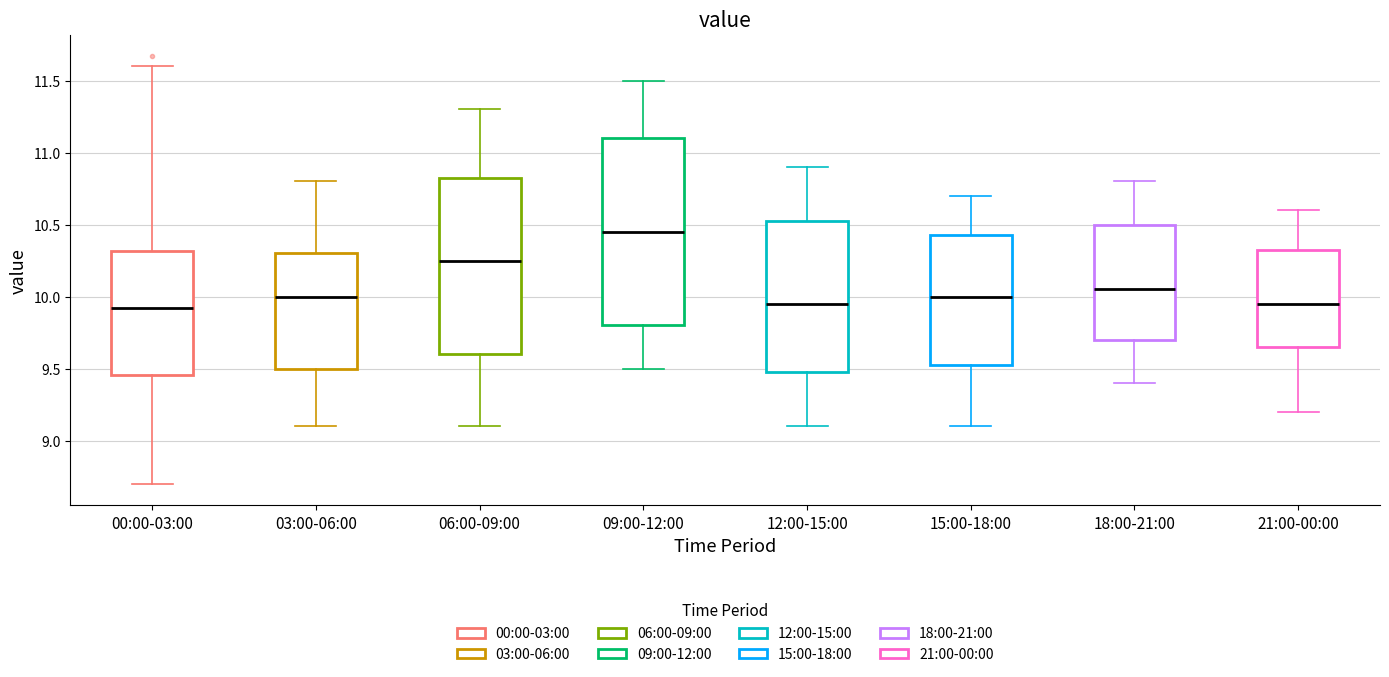

Which box is the tallest, from its lower edge to its upper edge?

09:00-12:00